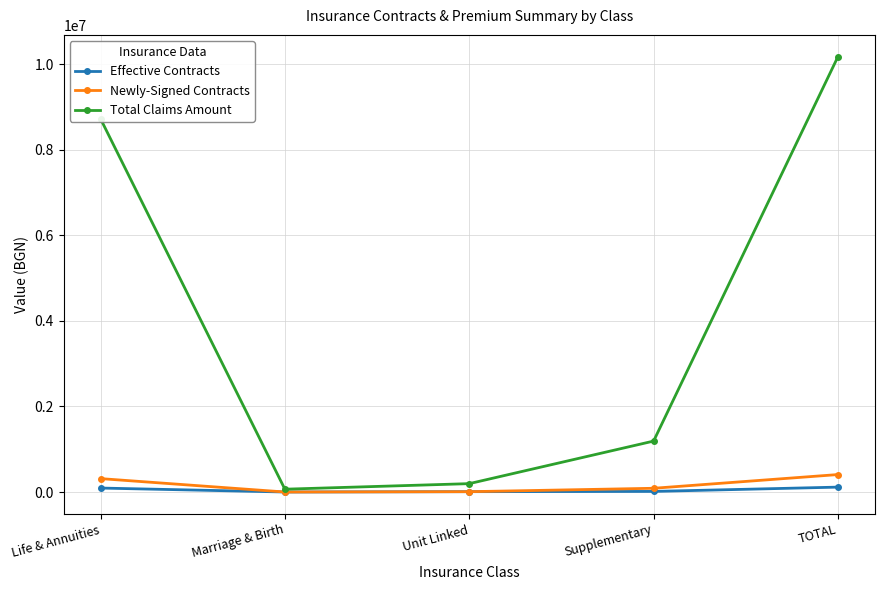

In Total Claims Amount, how many points are lower than both neighbors (excluding endpoints)?

1